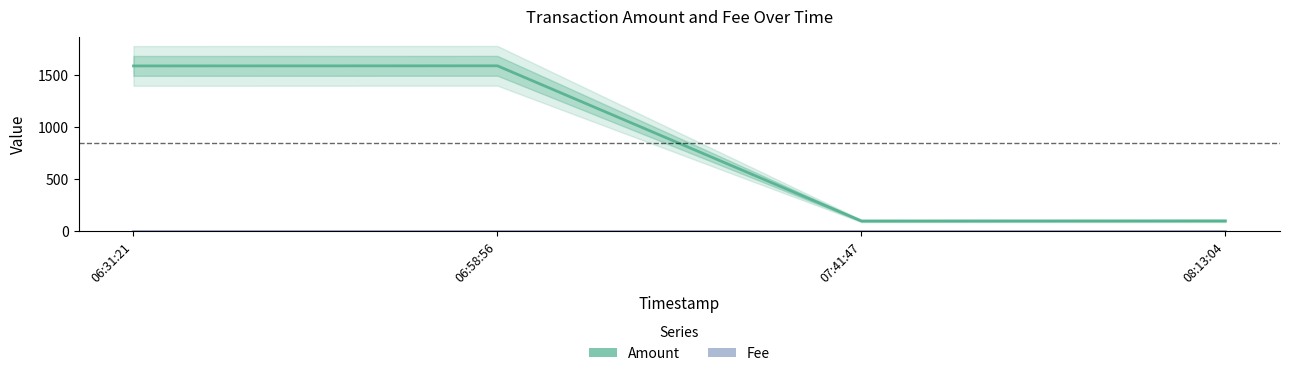

What is the sum of all Amount values?

3378